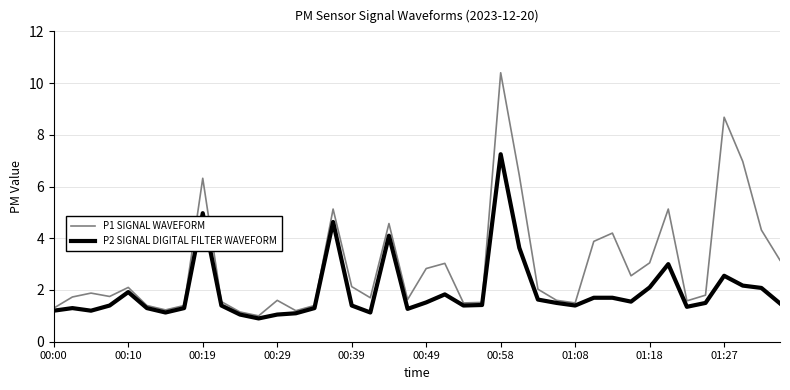

Which series has the widest spread of values?

P1 SIGNAL WAVEFORM